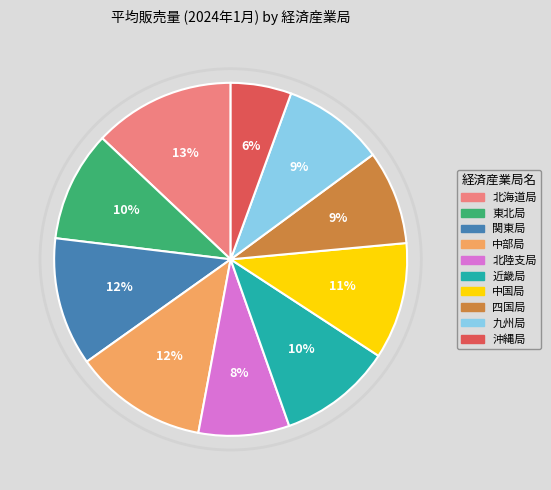

What percentage is the 近畿局 slice, to the nearest percent?

10%